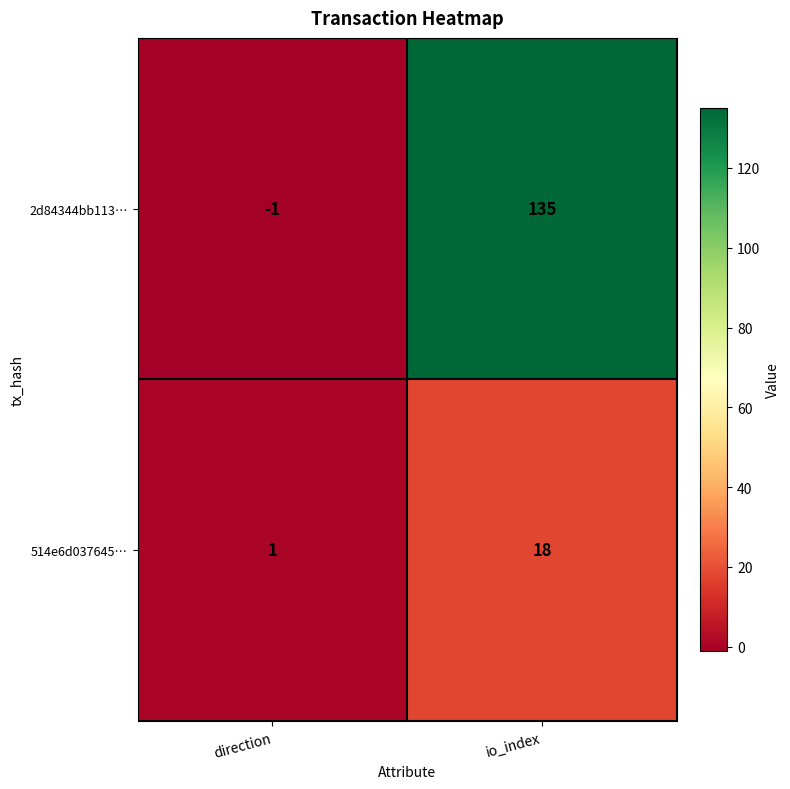

At which category is the sum across all series the highest?

io_index